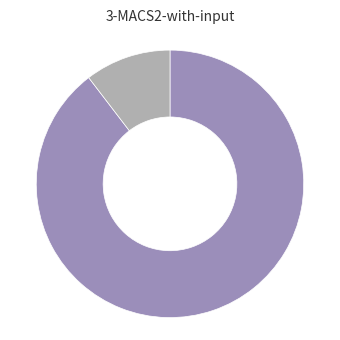

Is there any slice that represents more than half of the pie?

Yes